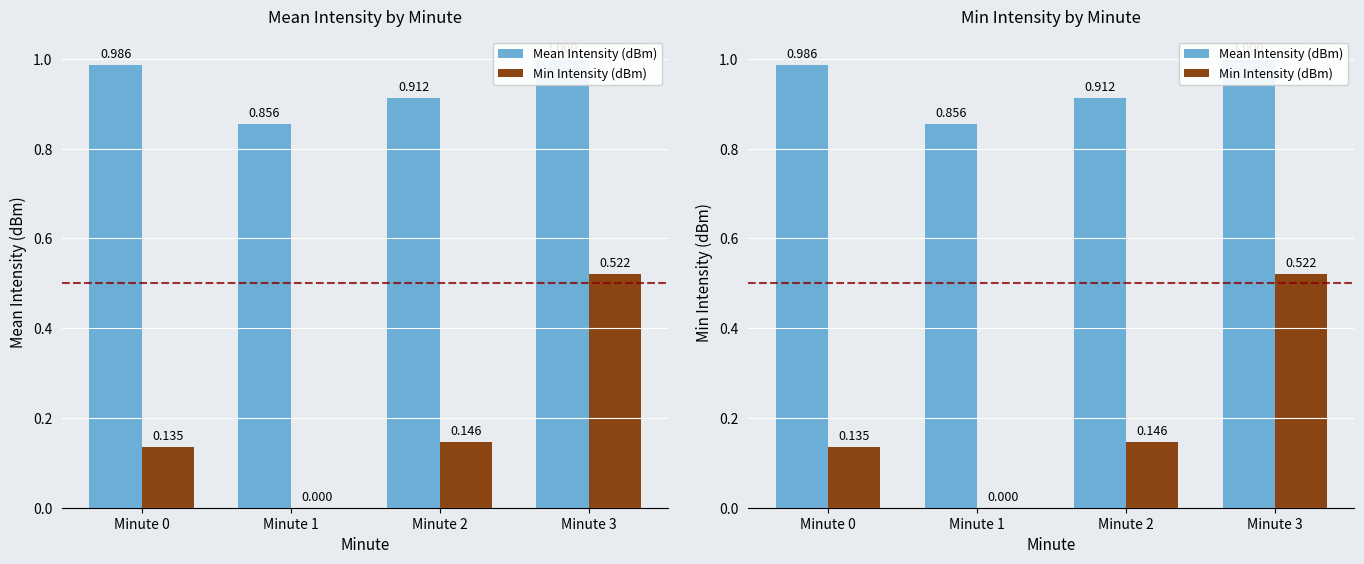

At how many categories does at least one series exceed 0?

4